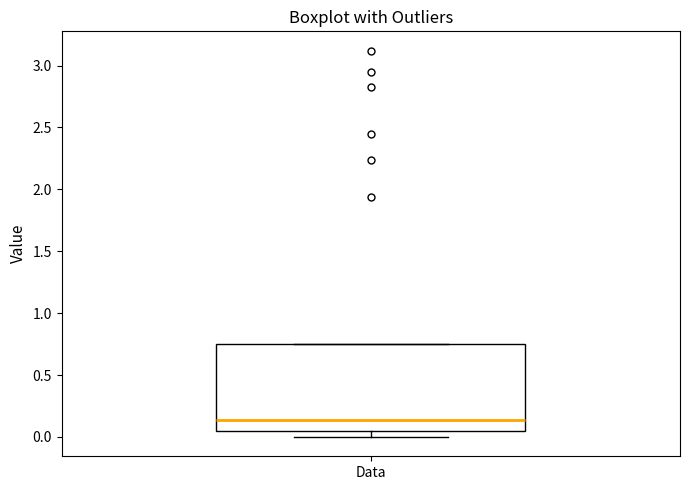

Read this box plot against the y-axis: the position of the median line, the range covered by the box, and the ends of both whiskers. The values are not printed on the chart, so give them approximately, as read against the axis.

median 0.15, box 0.05 to 0.75, whiskers 0.00 to 0.75